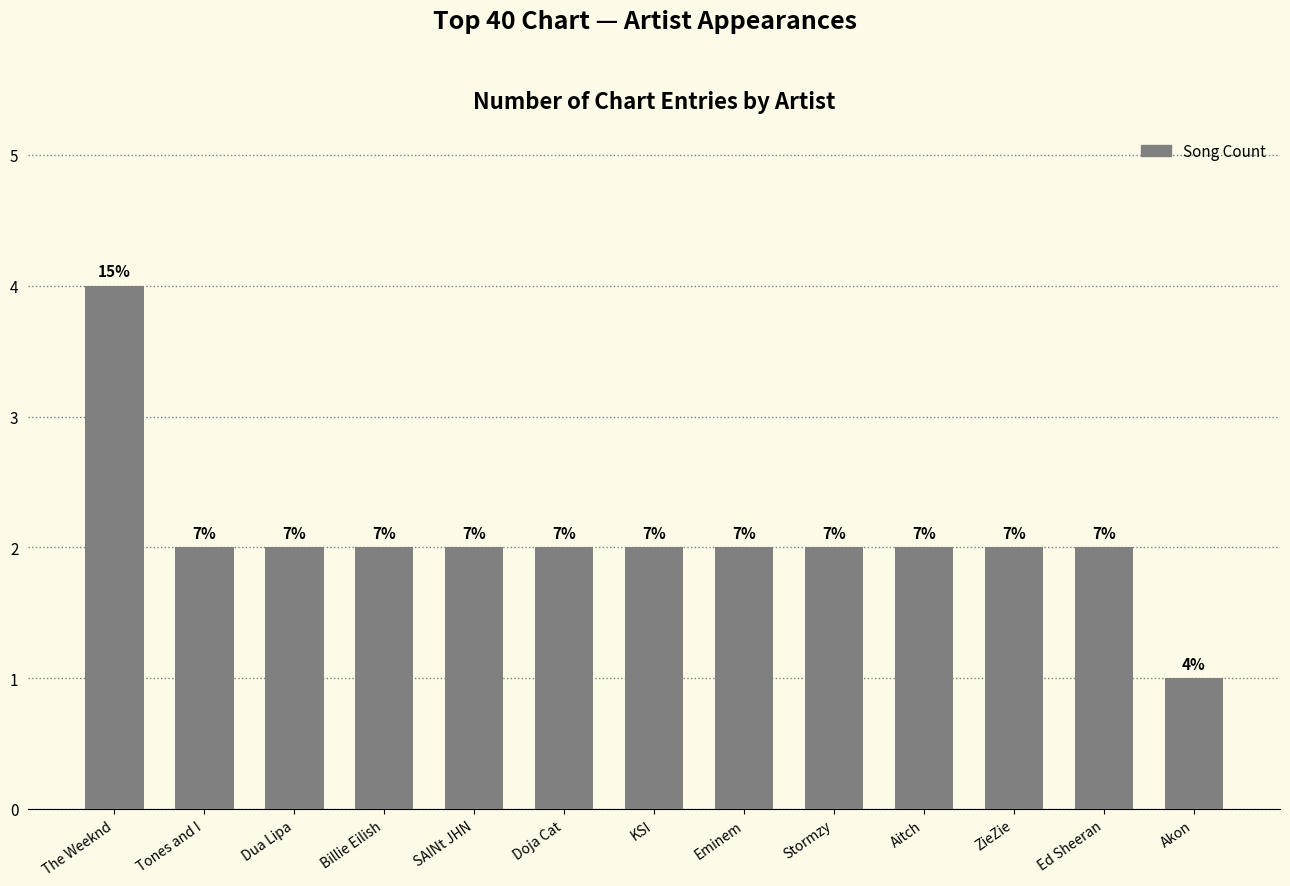

How many bars are there in total?

13